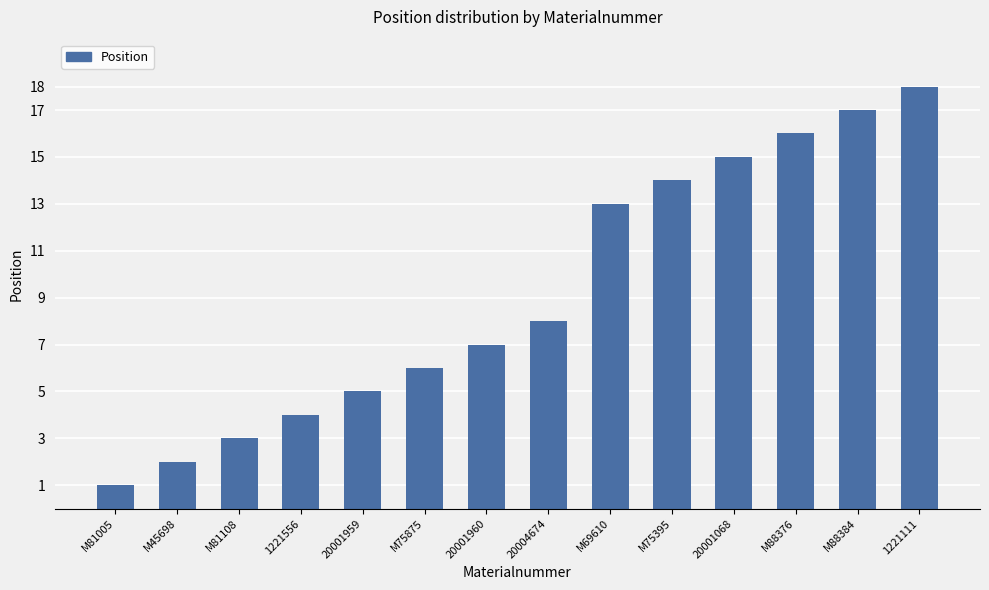

Between 20004674 and M81005, which is larger?

20004674